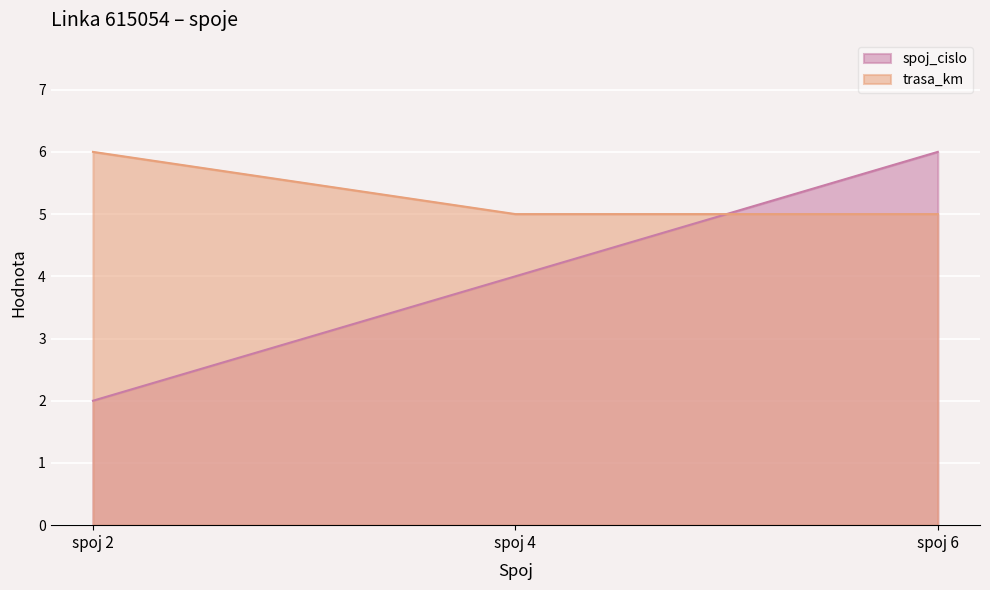

What are all the series names shown in the legend?

spoj_cislo, trasa_km